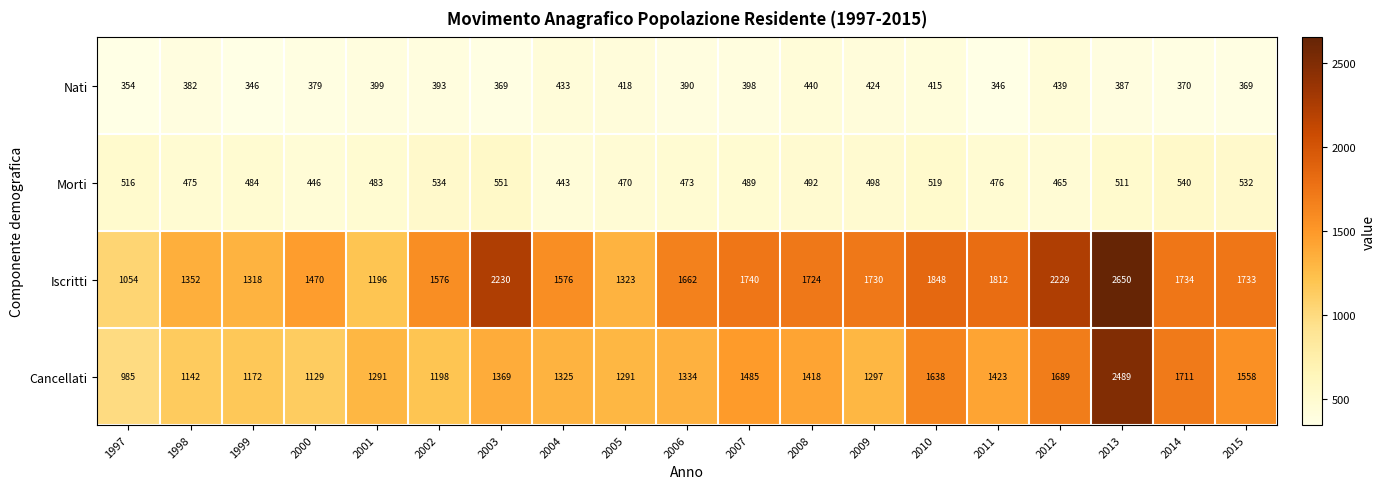

Which series has the largest total across all categories?

Iscritti